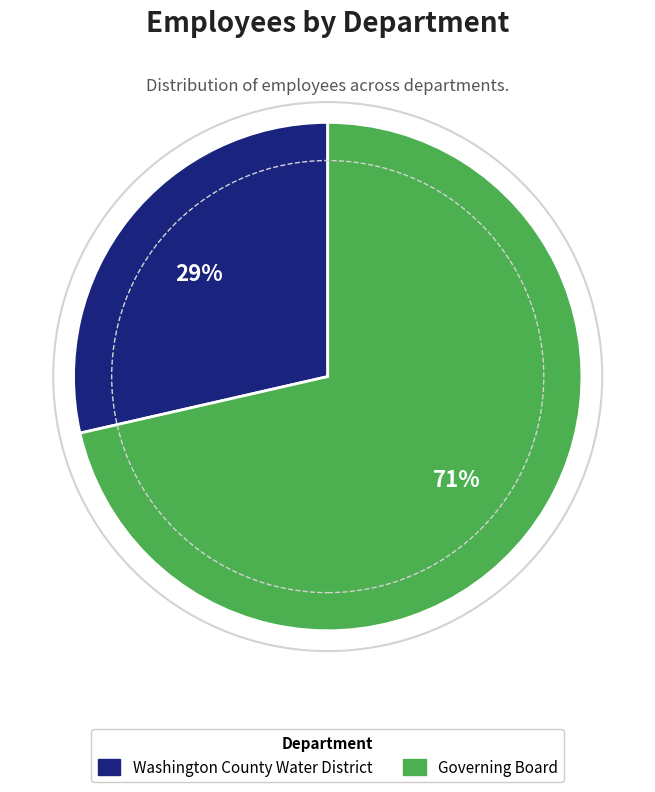

Is it true that Governing Board is 71% of the pie?

True